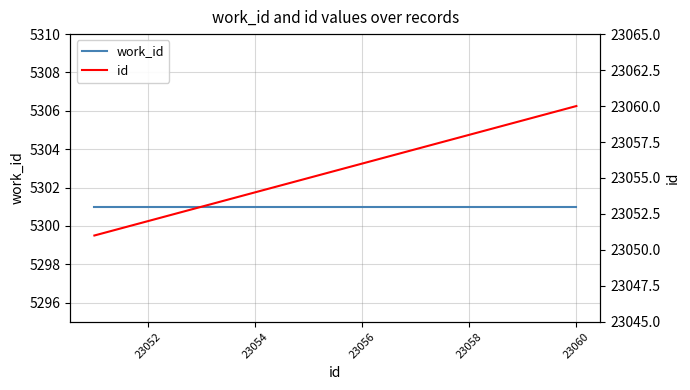

True or false: work_id and id cross at least once.

False